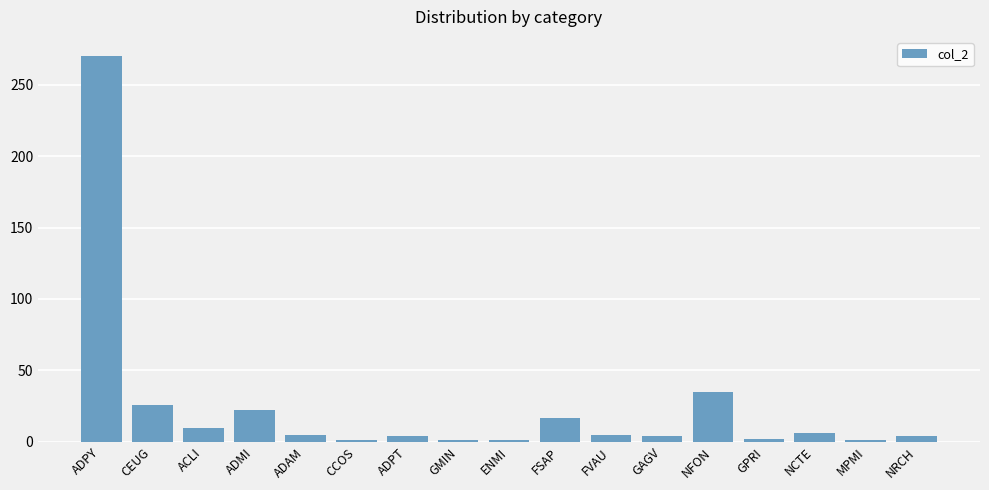

Count the number of categories in the chart.

17